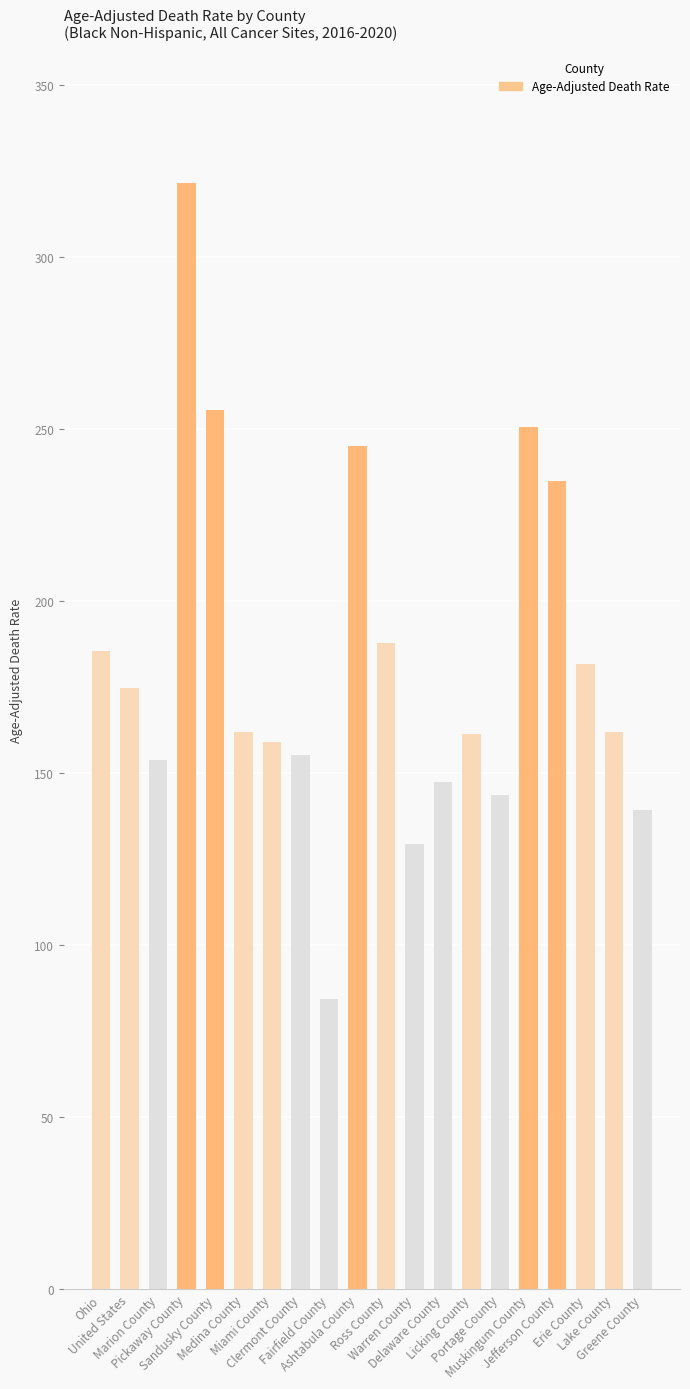

What is the smallest value displayed?

84.5